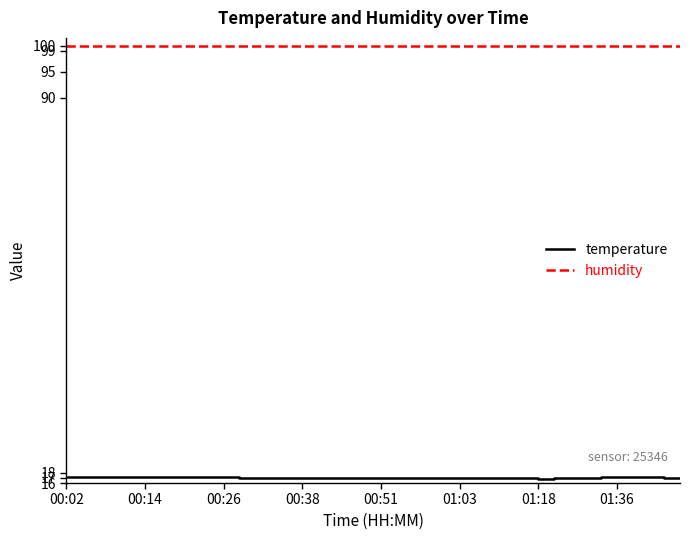

Which series has the largest range (max minus min)?

temperature